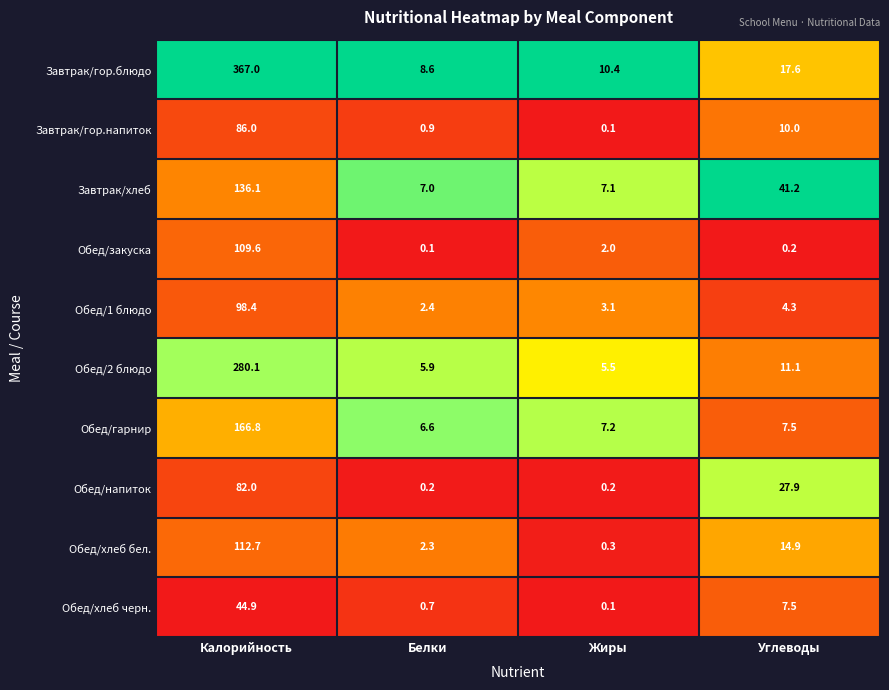

What is the difference between the highest and lowest values at Жиры?

10.3